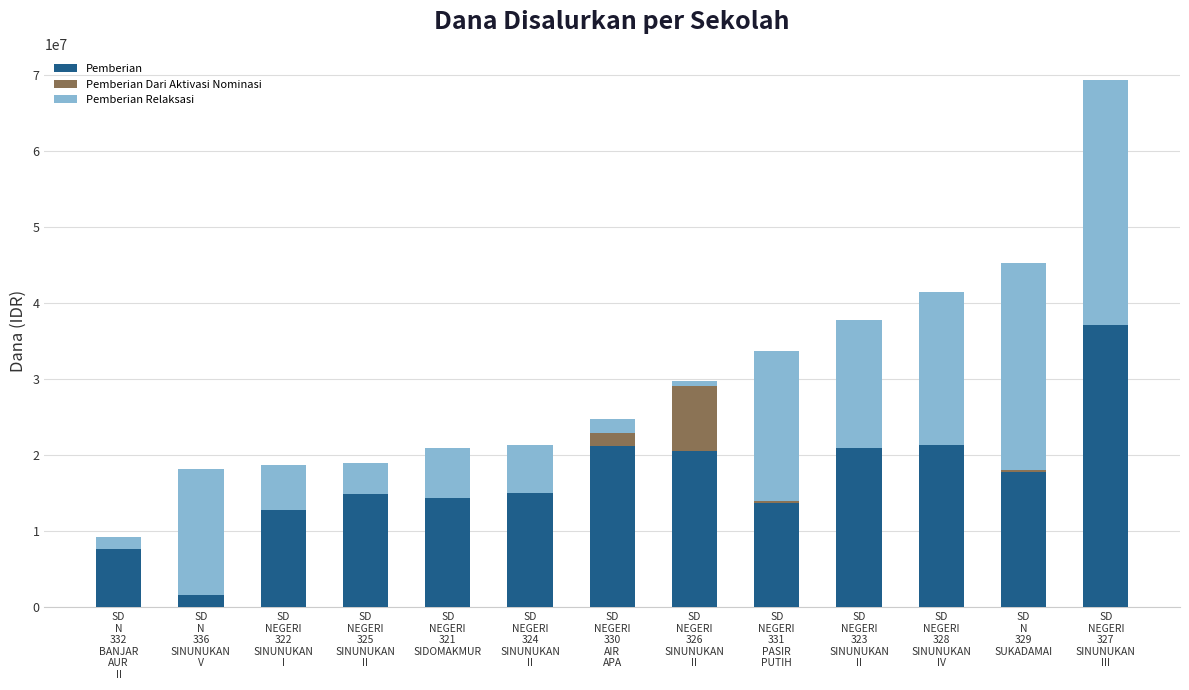

What is the highest value of the Pemberian series?

37125000